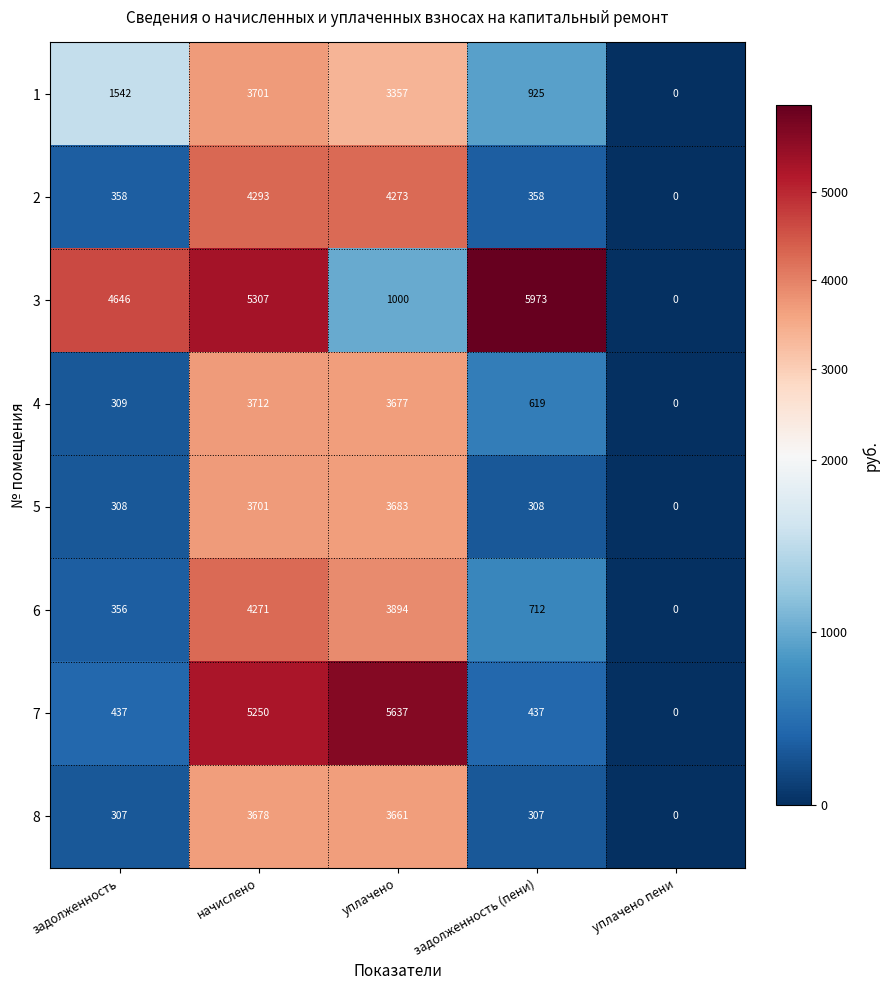

Which series has the largest total across all categories?

3